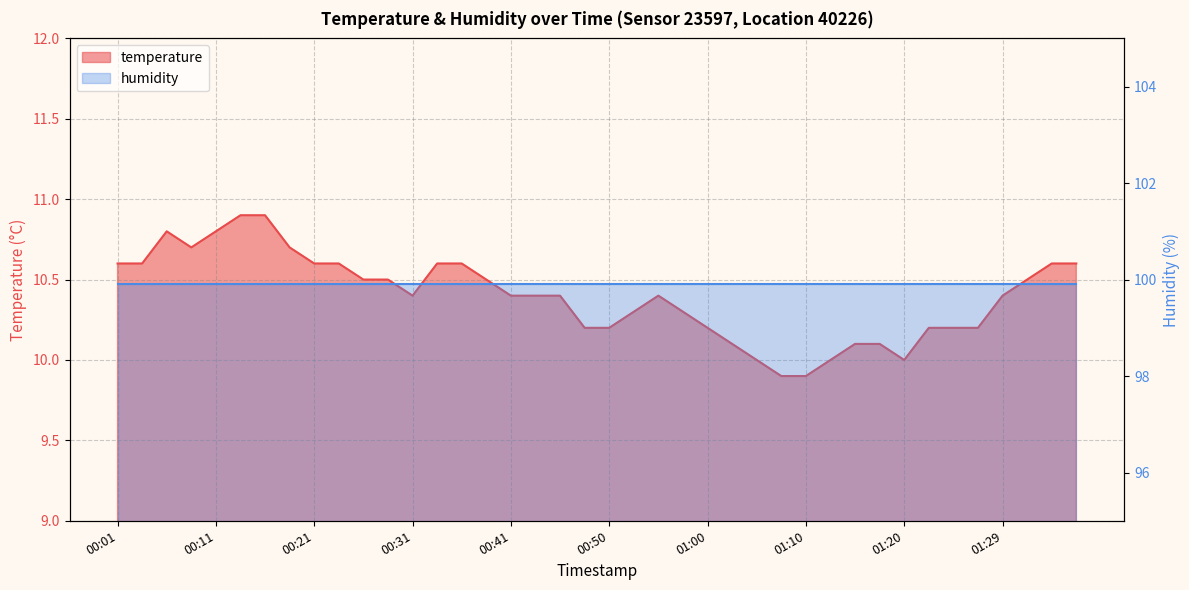

What is the sum of all values?

415.9